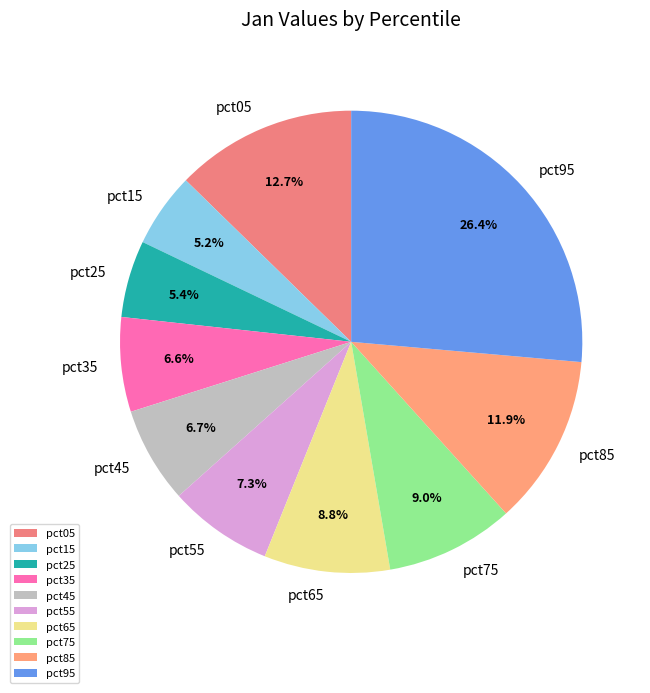

The pct25 slice represents 1% of the pie. True or false?

False